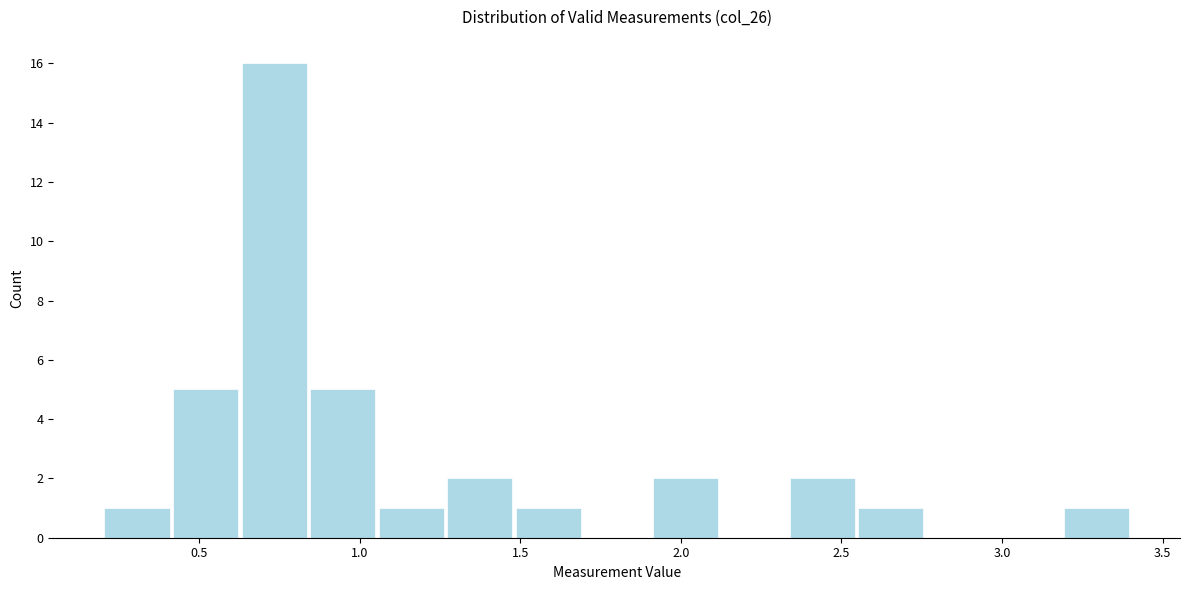

Reading left to right, transcribe this chart: for each bar, give the range it covers on the x-axis and its height. Neither the bar edges nor the heights are printed on the chart, so give them approximately, as read against the axes.

0.20 to 0.40: 1
0.40 to 0.65: 5
0.65 to 0.85: 16
0.85 to 1.05: 5
1.05 to 1.25: 1
1.25 to 1.50: 2
1.50 to 1.70: 1
1.70 to 1.90: 0
1.90 to 2.10: 2
2.10 to 2.35: 0
2.35 to 2.55: 2
2.55 to 2.75: 1
2.75 to 2.95: 0
2.95 to 3.20: 0
3.20 to 3.40: 1